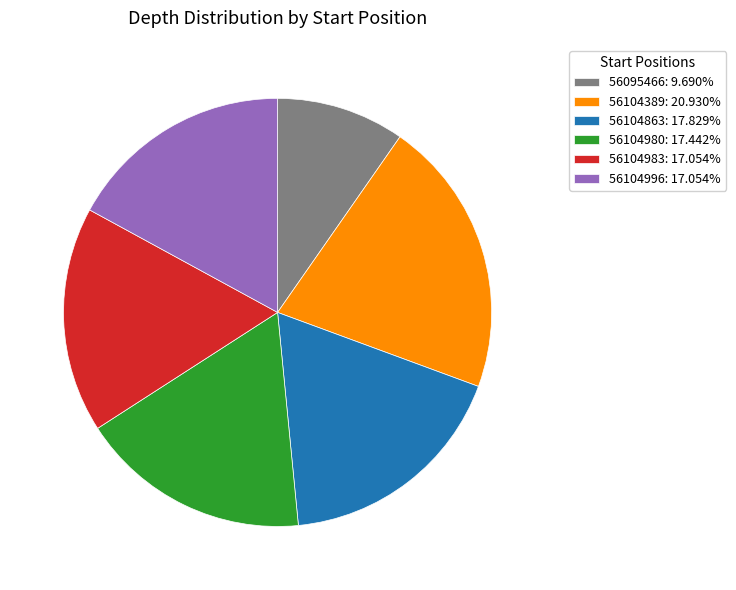

What is the smallest slice in the pie chart?

56095466